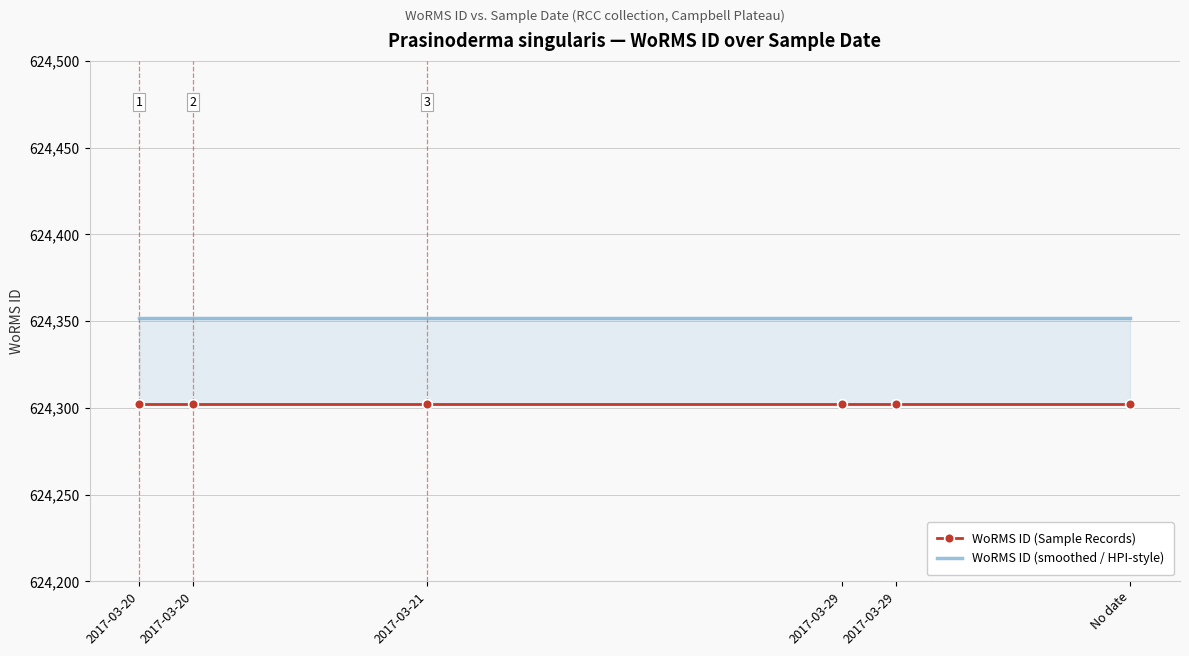

What is the label of the 5th point from the right?

2017-03-20